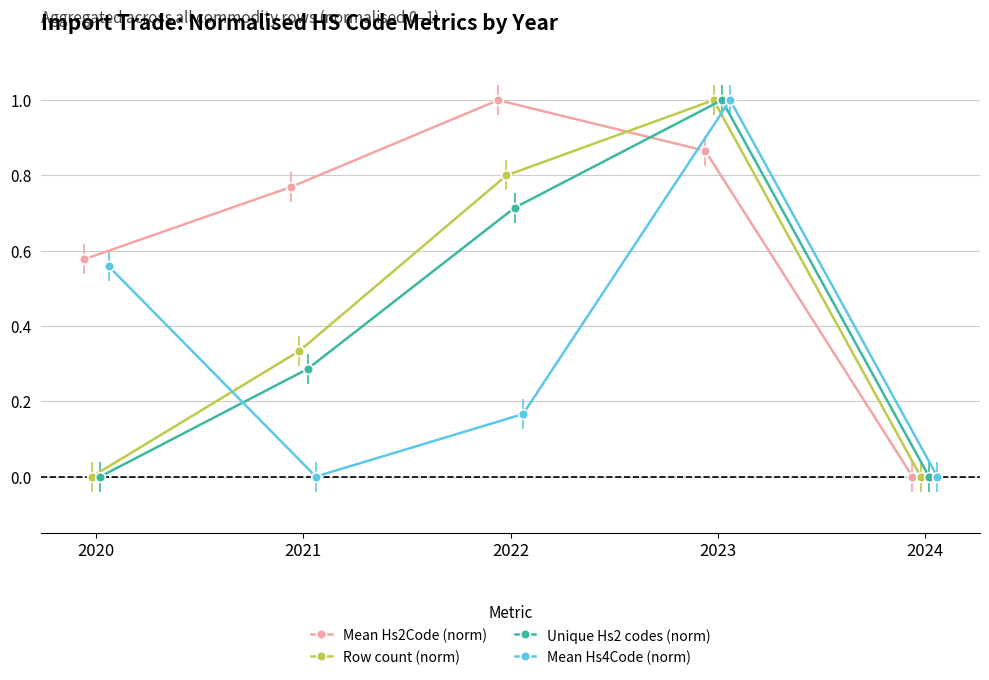

What is the maximum value for Row count (norm)?

1.0